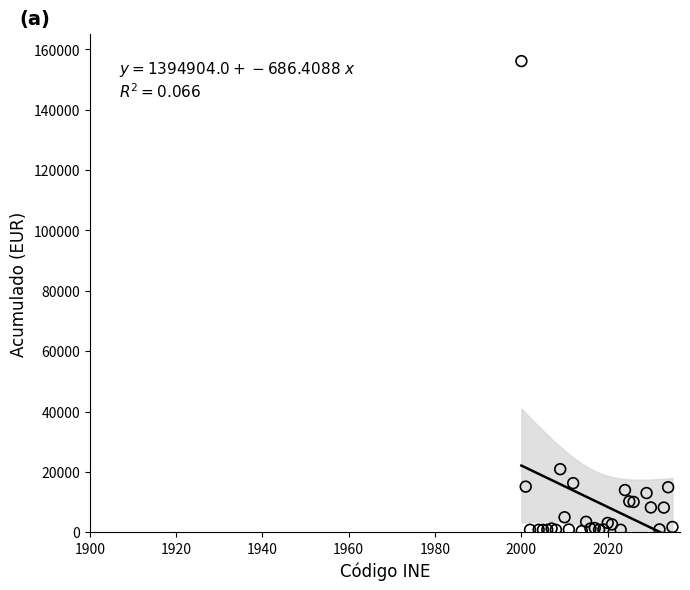

What Y value in the scatter plot is closest to 78253?

20887.2